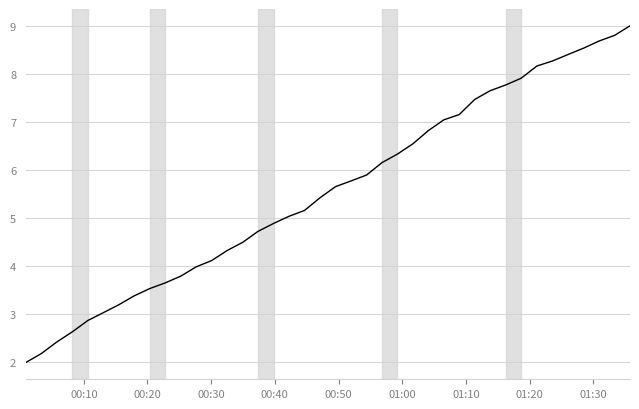

What is the difference between the maximum and minimum values?

7.0